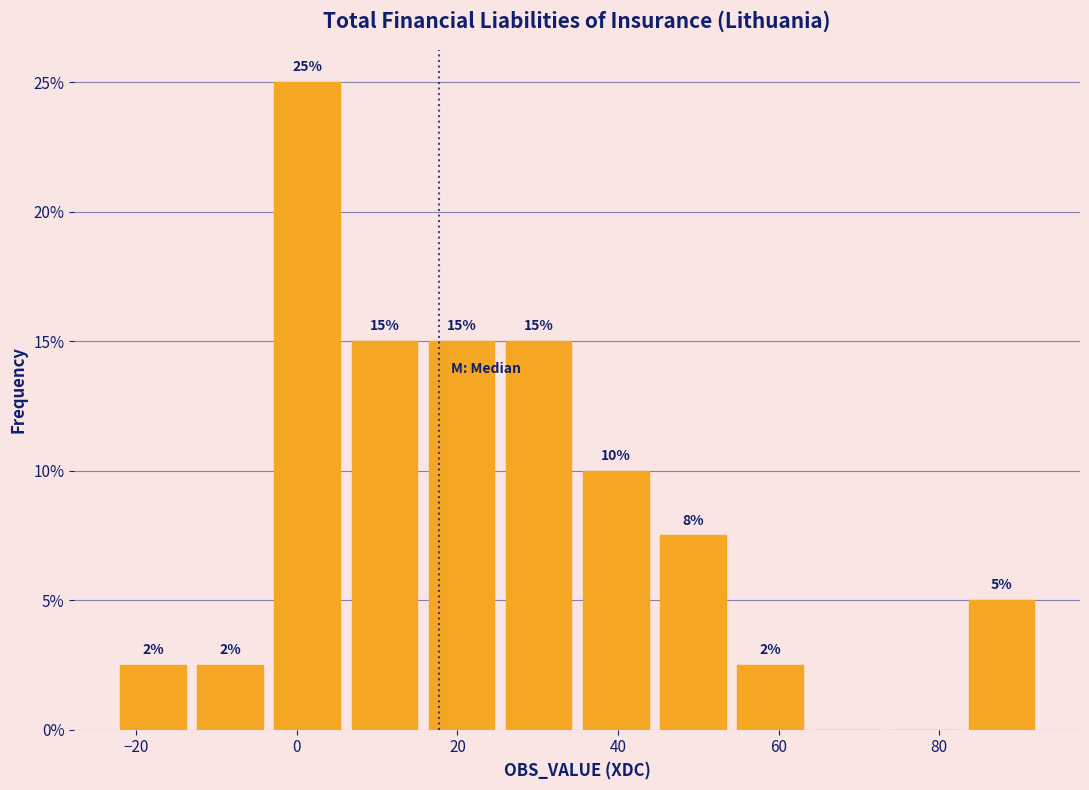

Which range on the x-axis has the tallest bar?

-2 to 6